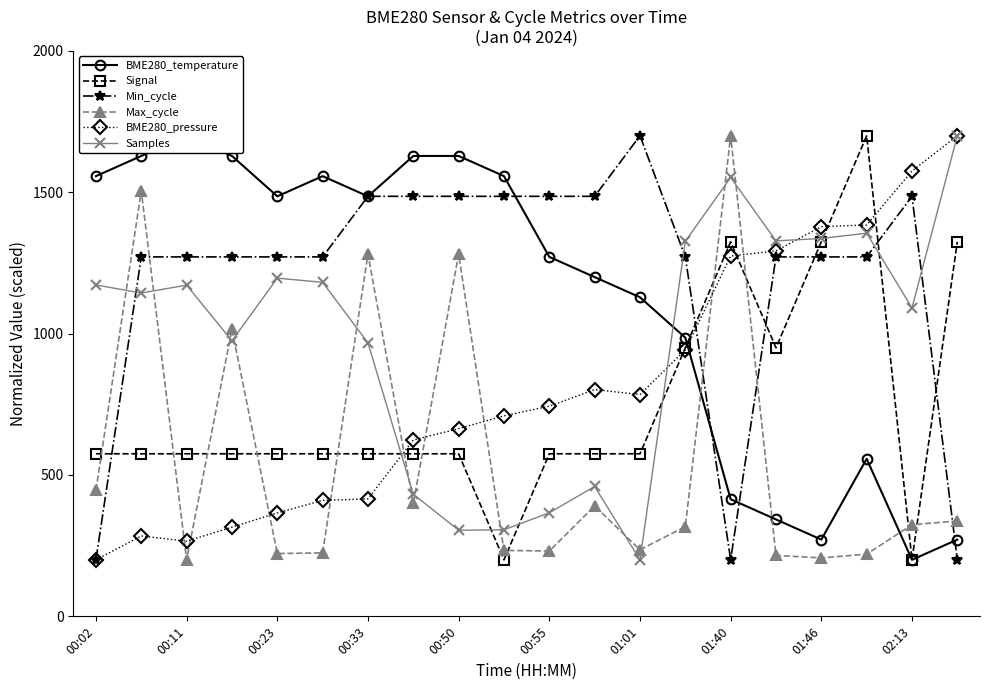

List the series in order of their peak value, lowest first.

BME280_temperature, Signal, Min_cycle, Max_cycle, BME280_pressure, Samples